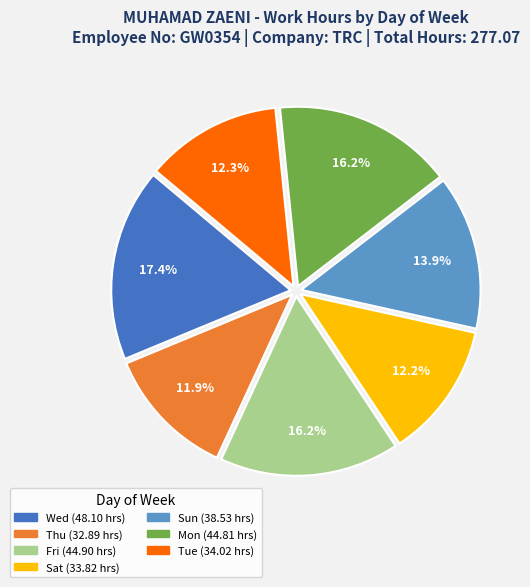

Does any single category account for the majority?

No